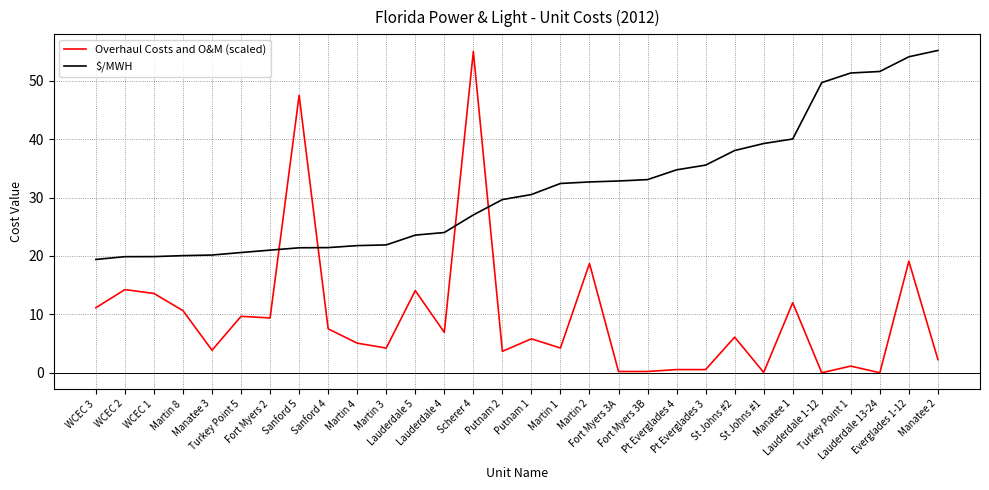

What is the difference between the maximum and minimum values in the Overhaul Costs and O&M (scaled) series?

55.0